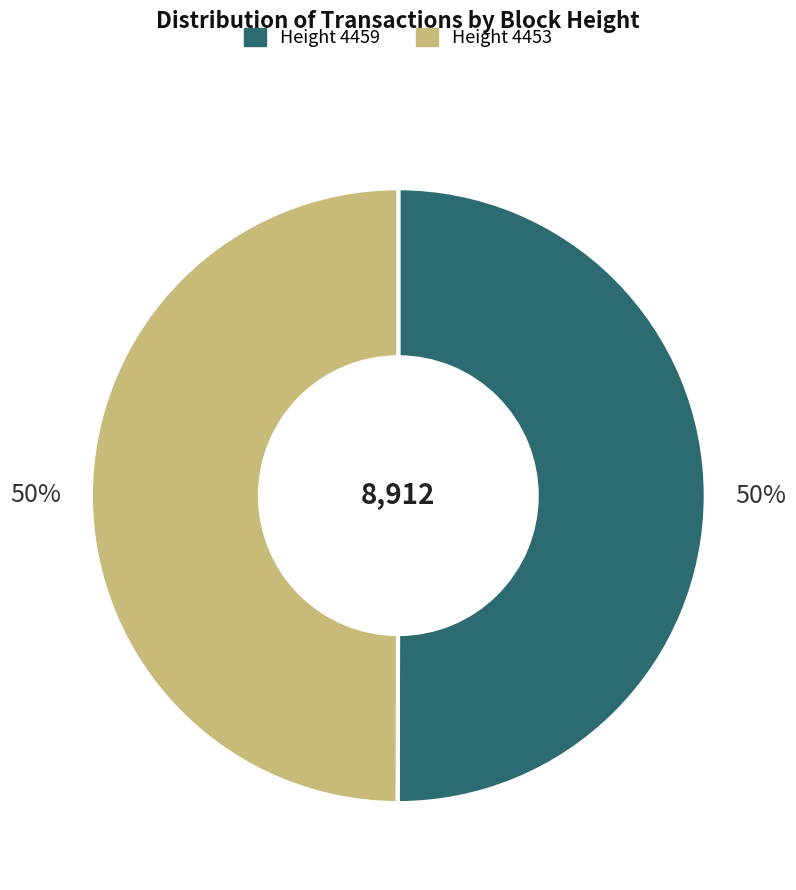

To the nearest percent, what is the average slice percentage?

50%